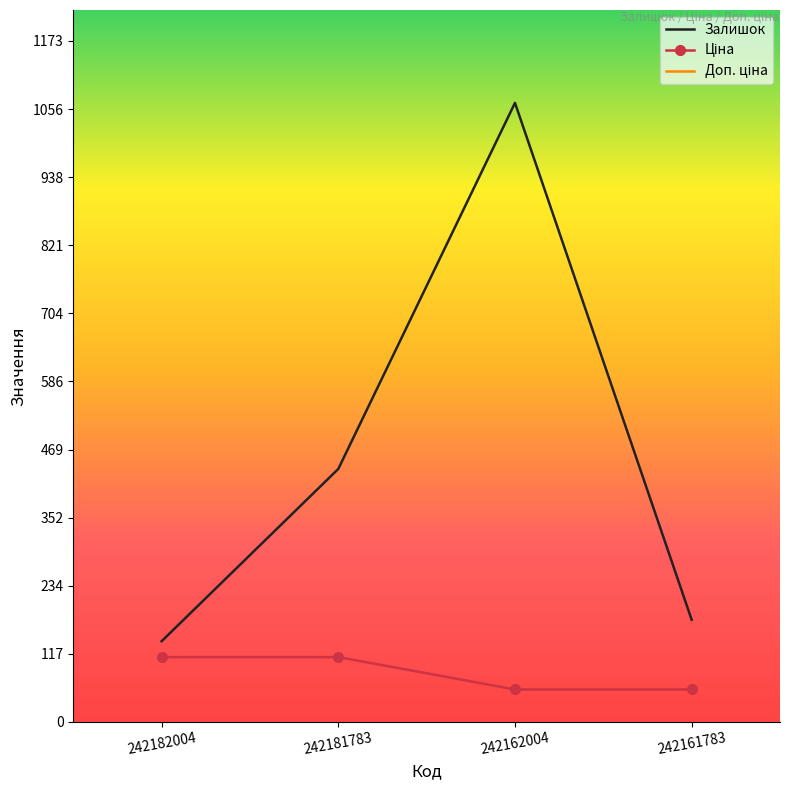

How many series are shown in this chart?

3